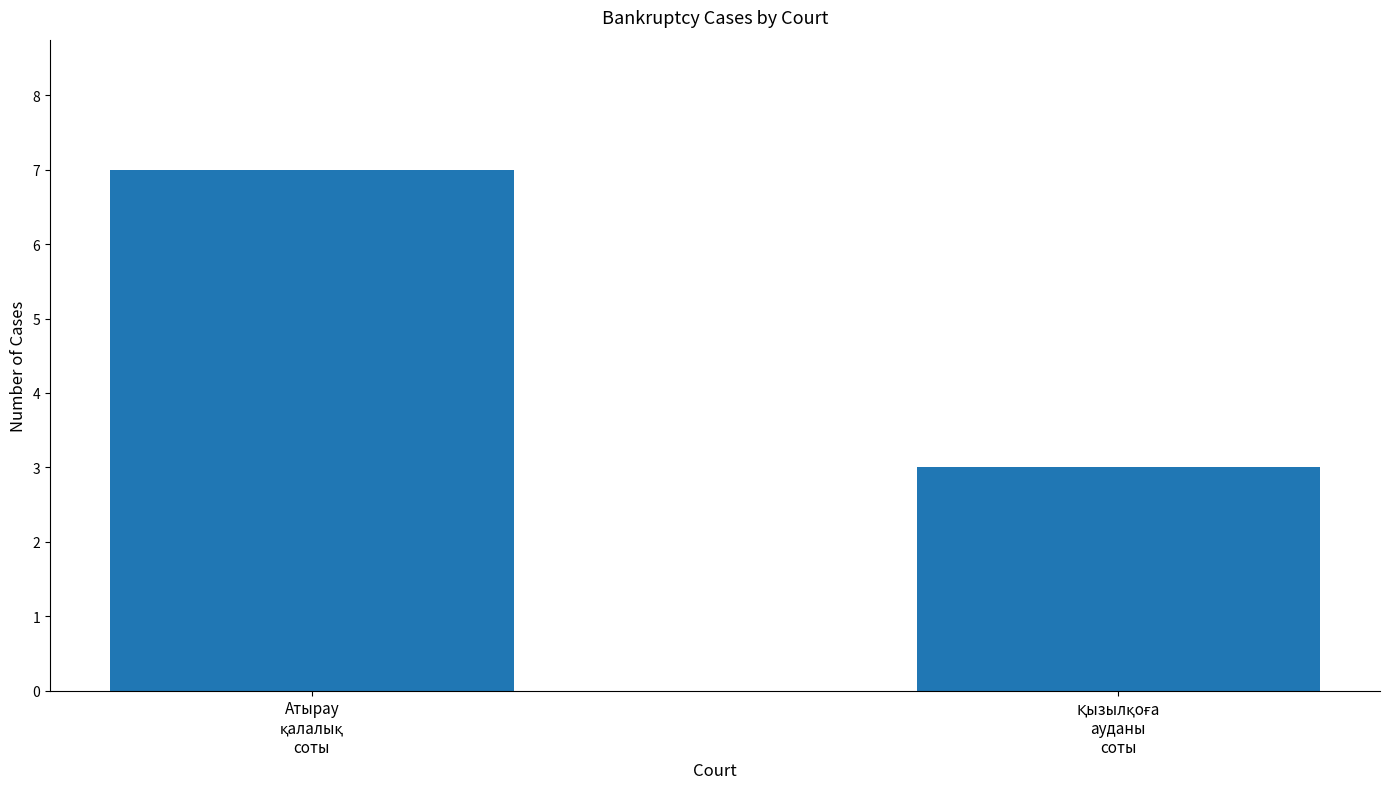

What is the difference between the maximum and minimum values?

4